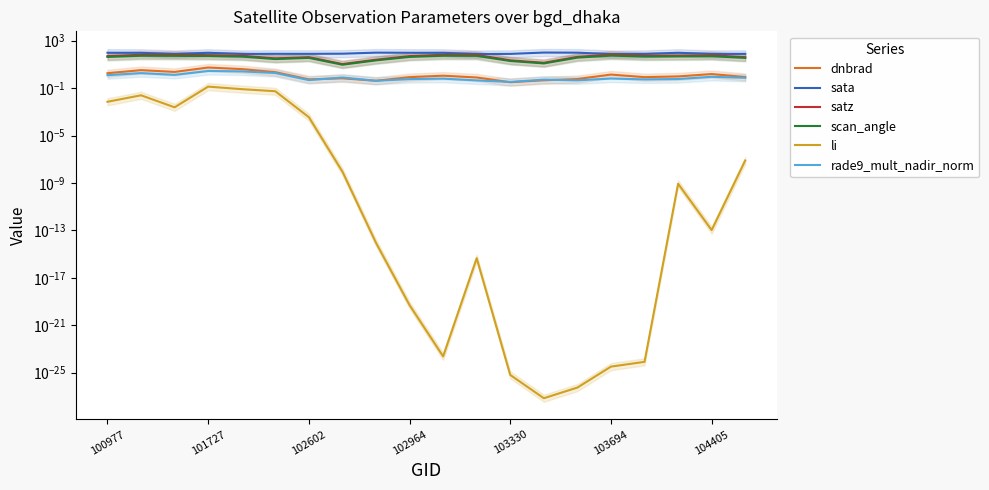

At which category is the sum across all series the highest?

101727